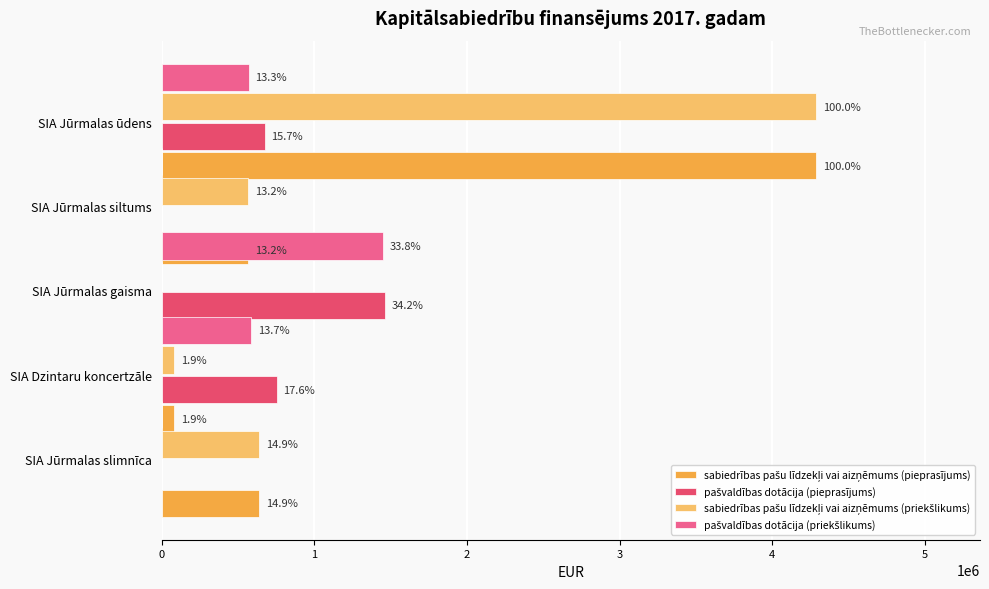

The value of pašvaldības dotācija (priekšlikums) at SIA Jūrmalas ūdens is -935836. True or false?

False